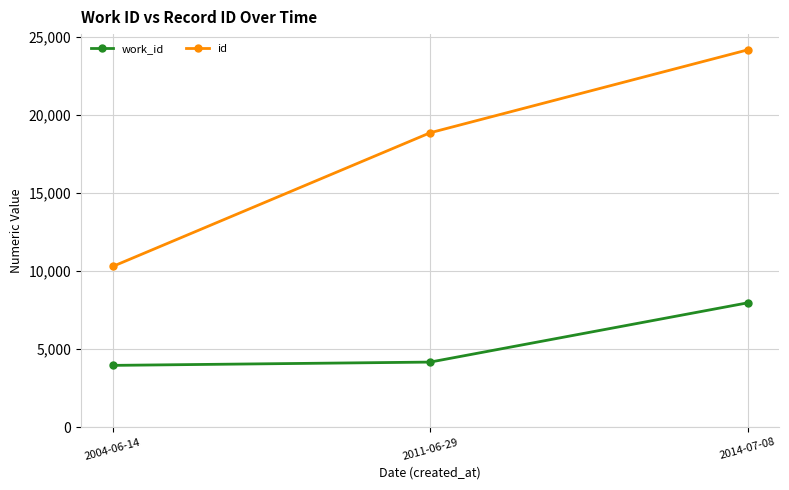

At which label is work_id closest to 5959?

2011-06-29